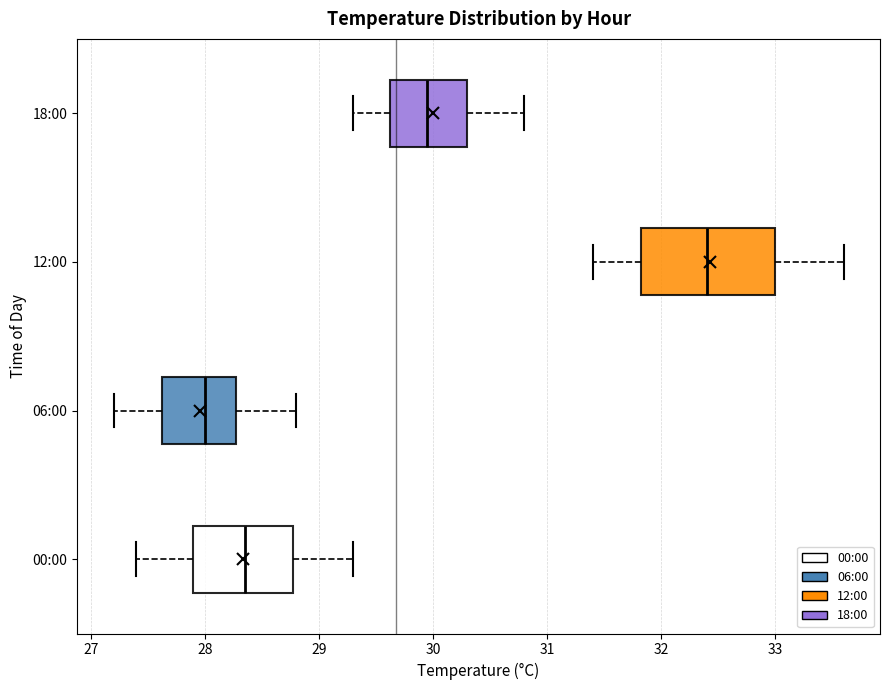

Which box's median line is the furthest to the left?

06:00